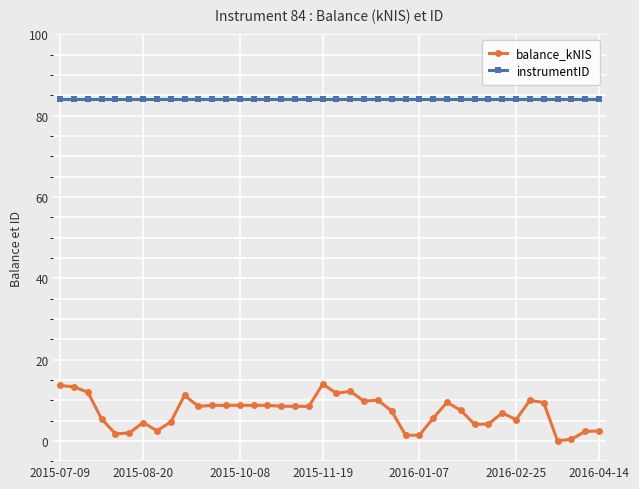

List the series in order of their overall mean, highest first.

instrumentID, balance_kNIS